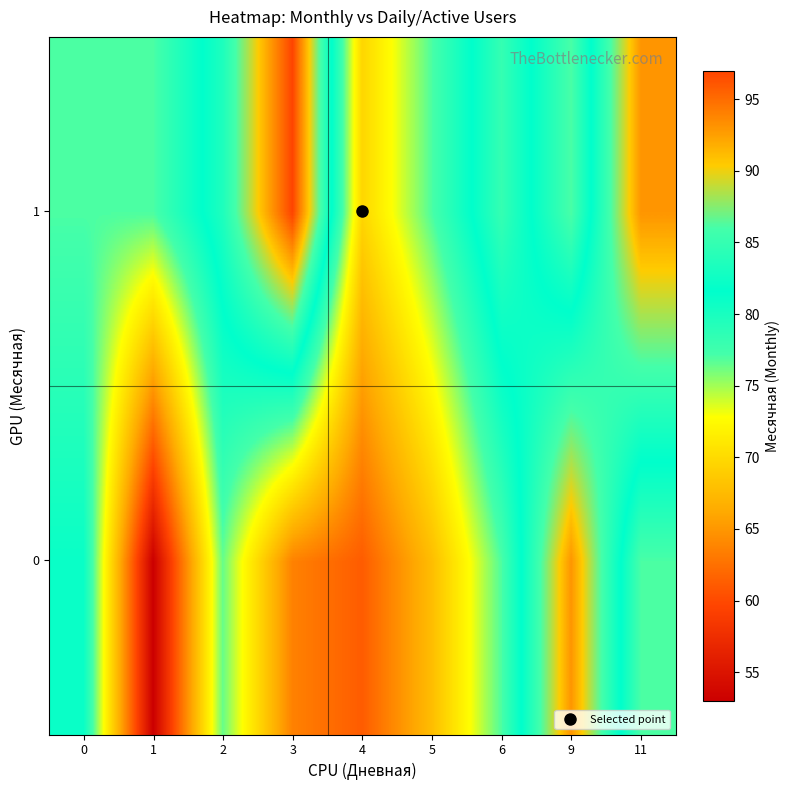

Rank the series at 6 from highest to lowest value.

row_1, row_0